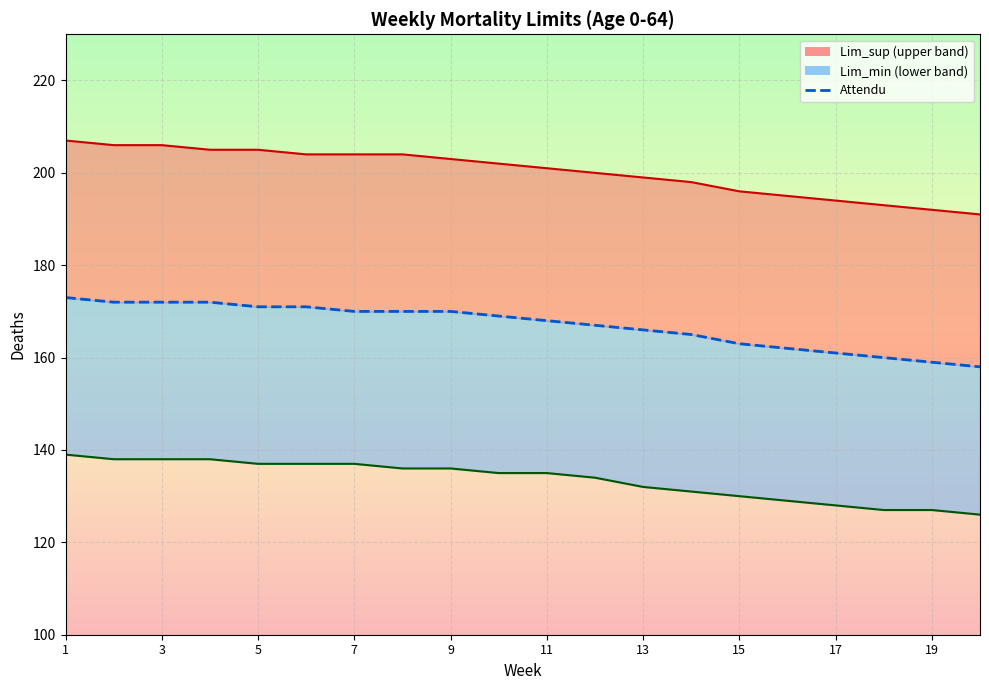

True or false: Attendu and Lim_min intersect in this chart.

False